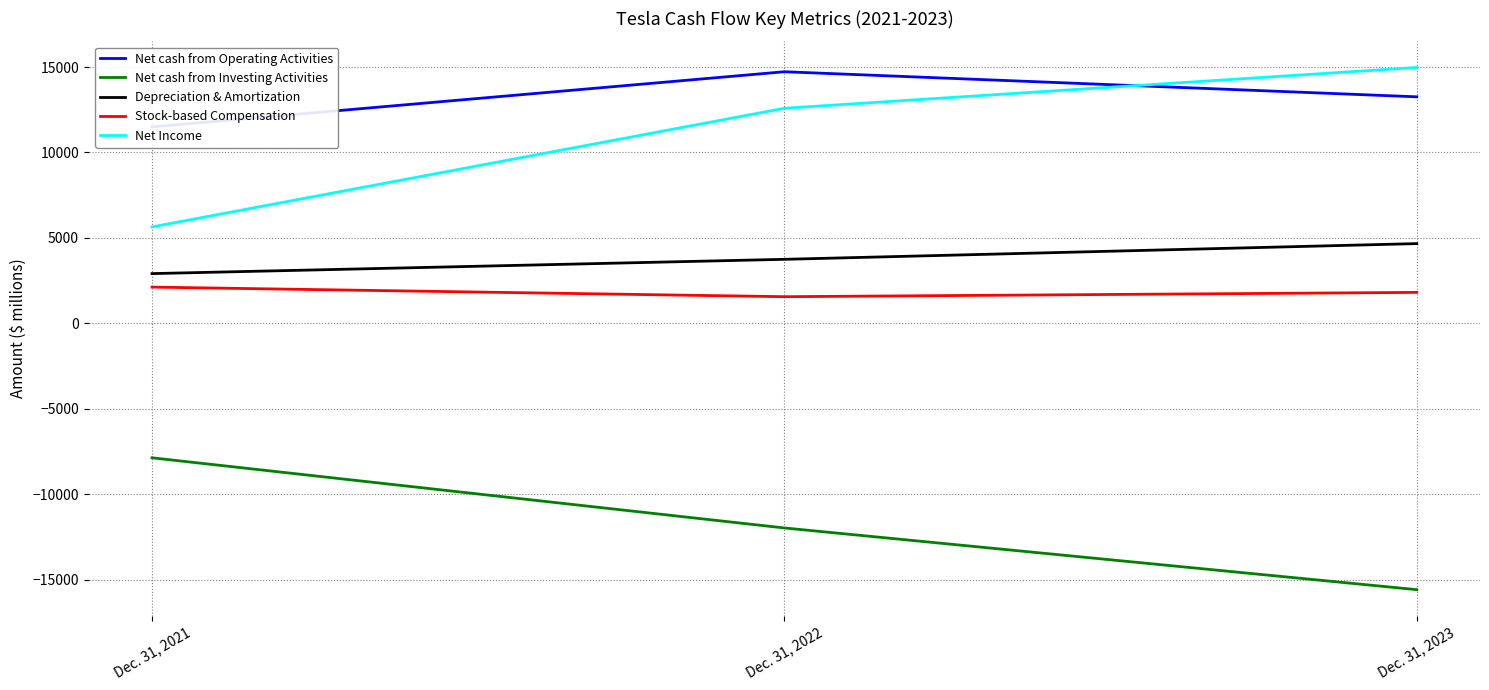

Reading left to right, extract all data points from this chart.

Net cash from Operating Activities: Dec. 31, 2021=11497	Dec. 31, 2022=14724	Dec. 31, 2023=13256
Net cash from Investing Activities: Dec. 31, 2021=-7868	Dec. 31, 2022=-11973	Dec. 31, 2023=-15584
Depreciation & Amortization: Dec. 31, 2021=2911	Dec. 31, 2022=3747	Dec. 31, 2023=4667
Stock-based Compensation: Dec. 31, 2021=2121	Dec. 31, 2022=1560	Dec. 31, 2023=1812
Net Income: Dec. 31, 2021=5644	Dec. 31, 2022=12587	Dec. 31, 2023=14974